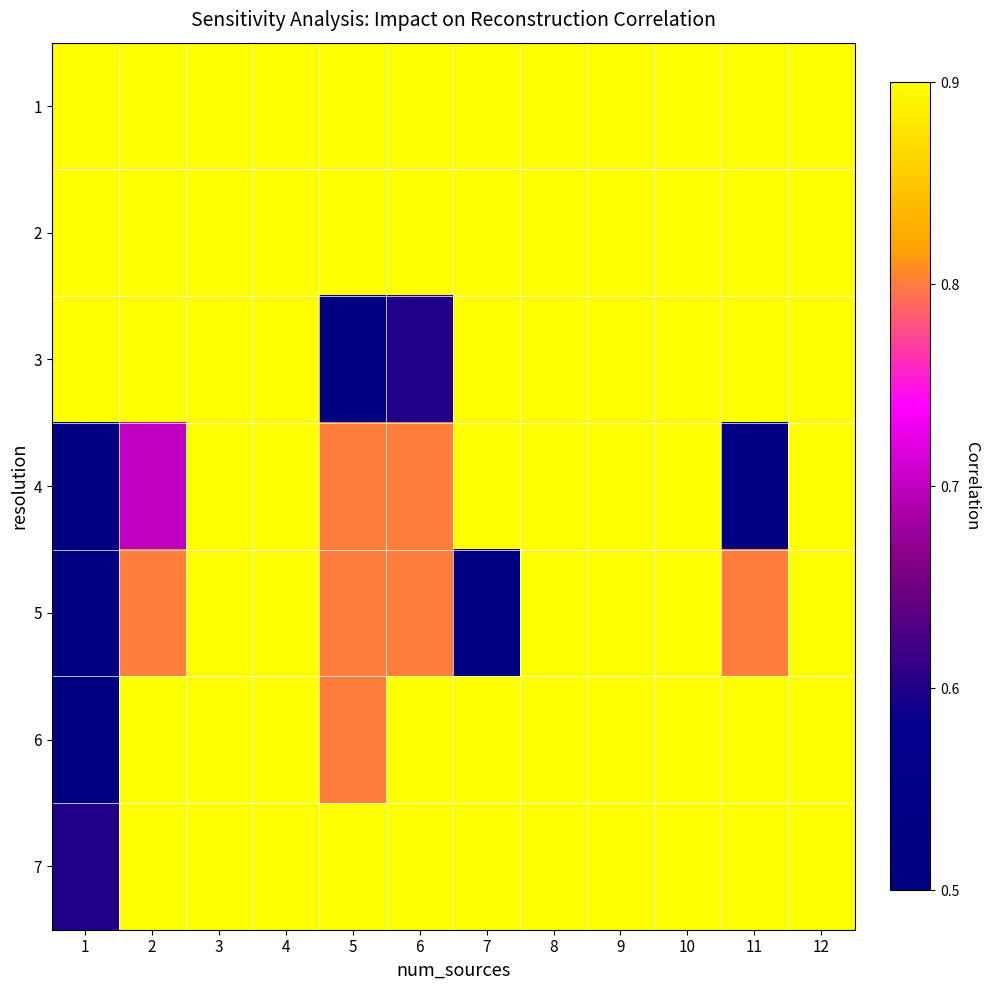

Reading left to right, list all the values displayed in this chart.

1: 1=5	2=5	3=5	4=5	5=5	6=5	7=5	8=5	9=5	10=5	11=5	12=5
2: 1=5	2=5	3=5	4=5	5=5	6=5	7=5	8=5	9=5	10=5	11=5	12=5
3: 1=5	2=5	3=5	4=5	5=1	6=2	7=5	8=5	9=5	10=5	11=5	12=5
4: 1=1	2=3	3=5	4=5	5=4	6=4	7=5	8=5	9=5	10=5	11=1	12=5
5: 1=1	2=4	3=5	4=5	5=4	6=4	7=1	8=5	9=5	10=5	11=4	12=5
6: 1=1	2=5	3=5	4=5	5=4	6=5	7=5	8=5	9=5	10=5	11=5	12=5
7: 1=2	2=5	3=5	4=5	5=5	6=5	7=5	8=5	9=5	10=5	11=5	12=5